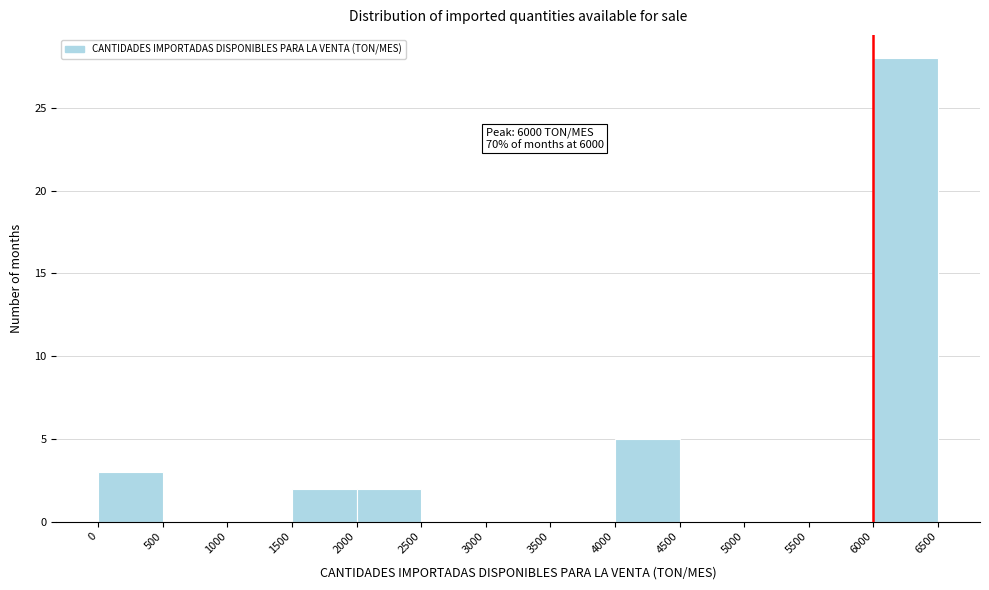

Which range on the x-axis has the tallest bar?

6000 to 6500